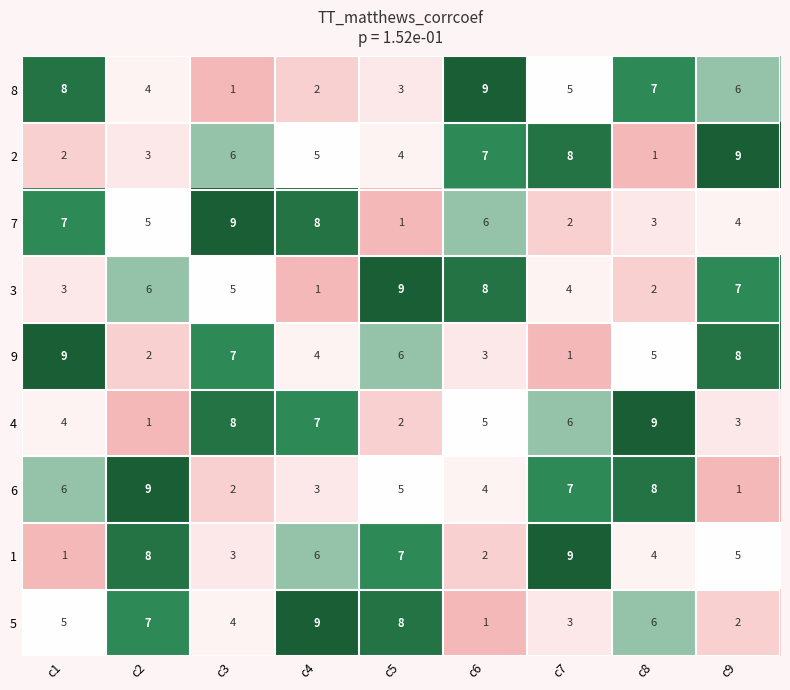

Rank the categories by 7 value from lowest to highest.

c5, c7, c8, c9, c2, c6, c1, c4, c3